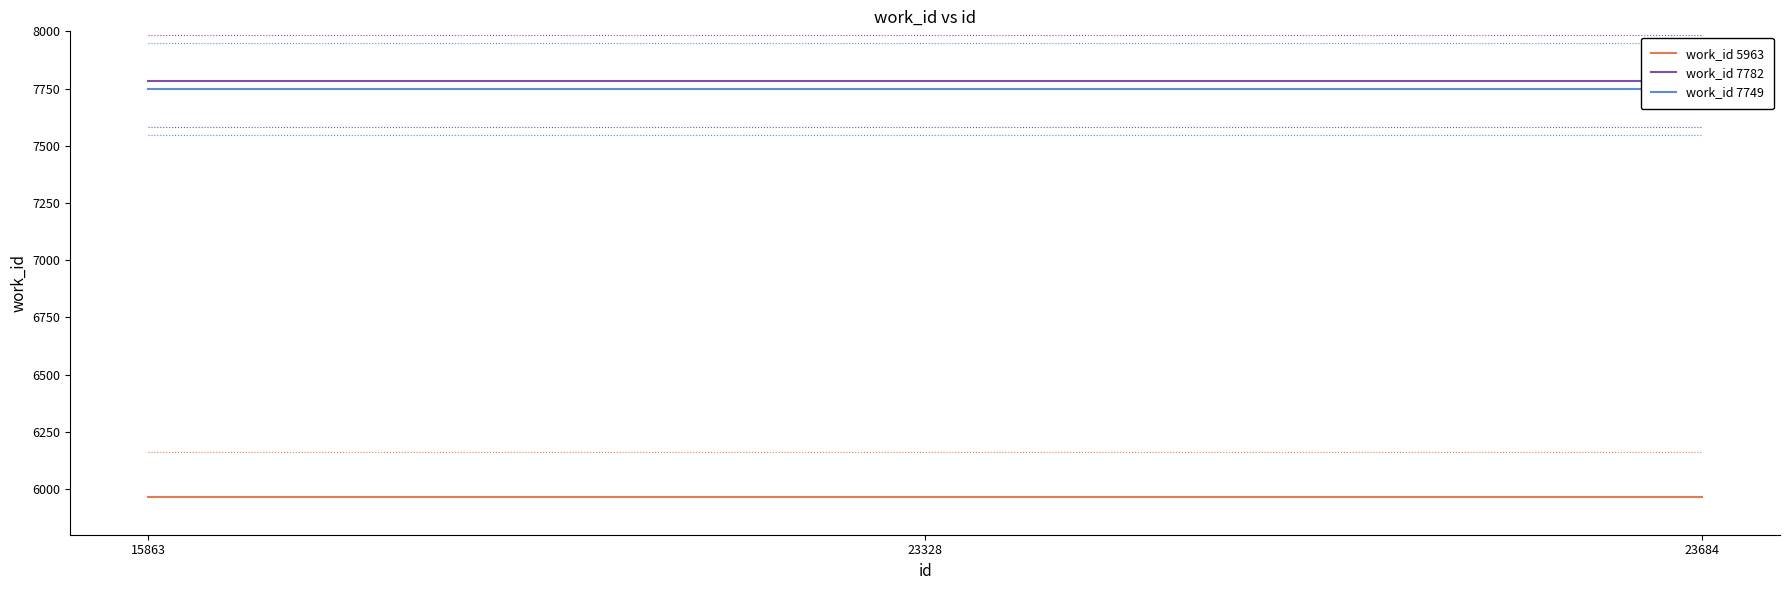

What are all the series names shown in the legend?

work_id 5963, work_id 7782, work_id 7749